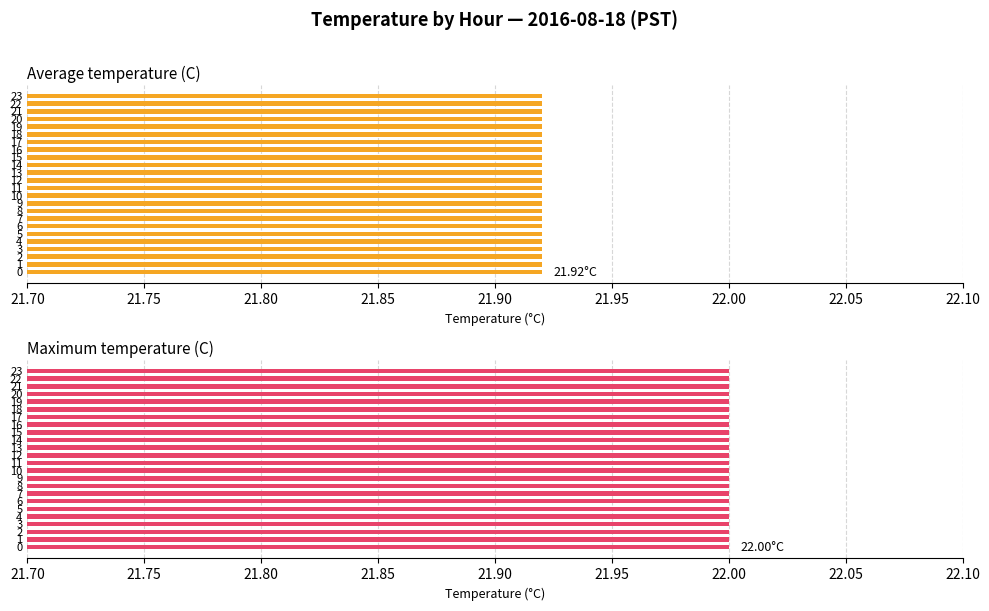

At how many categories does at least one series exceed 21?

24